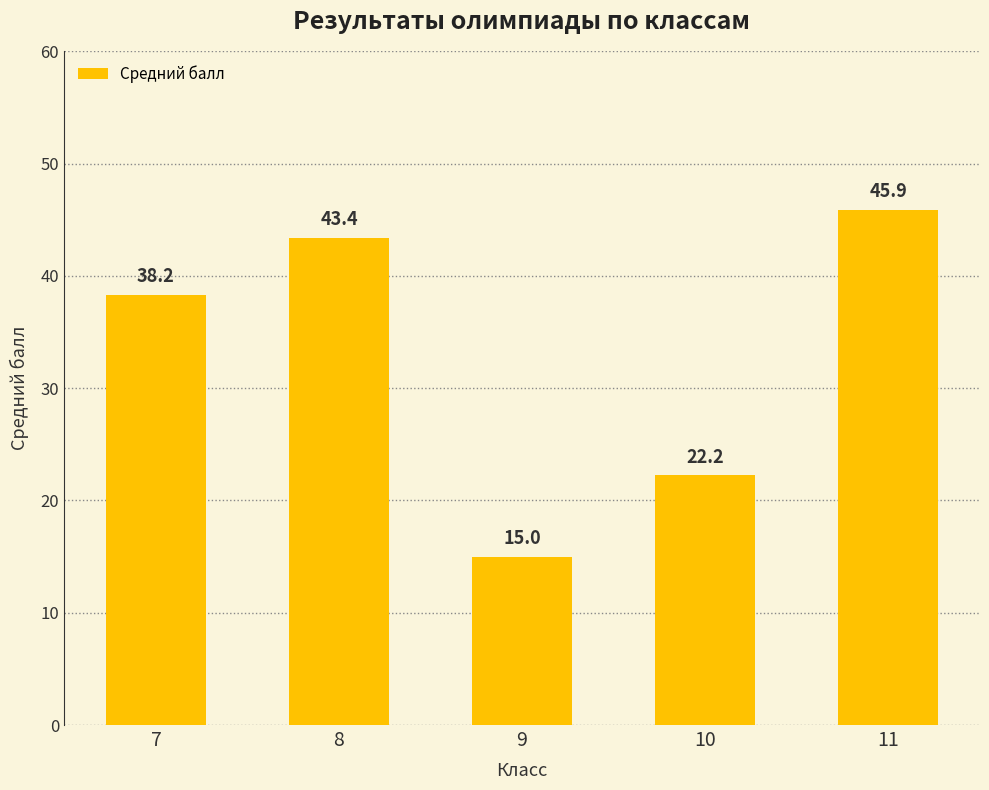

The chart shows a value of 45.9 at 11. True or false?

True